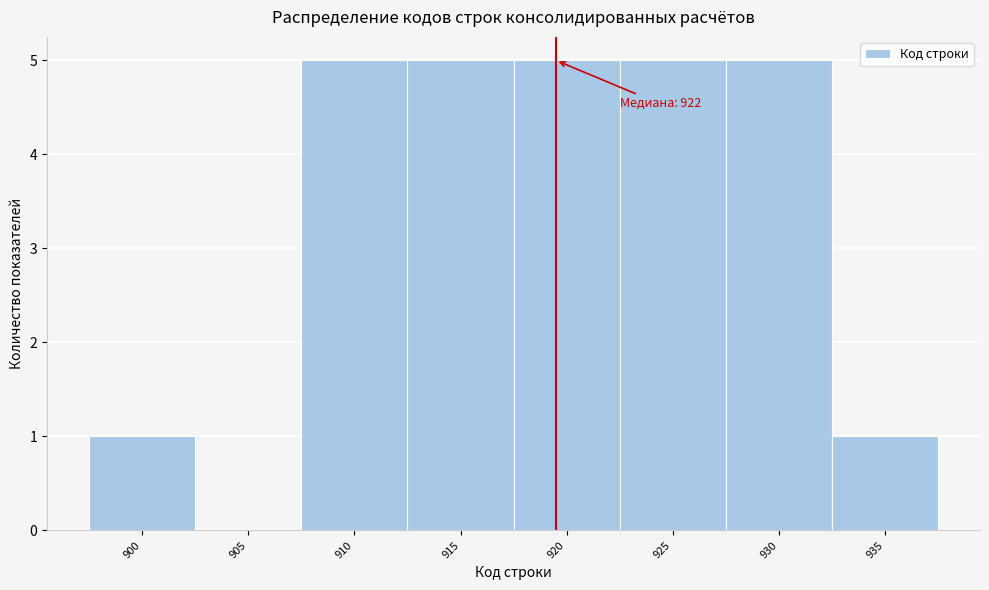

Reading left to right, what are all the values shown in this chart?

900=1	905=0	910=5	915=5	920=5	925=5	930=5	935=1